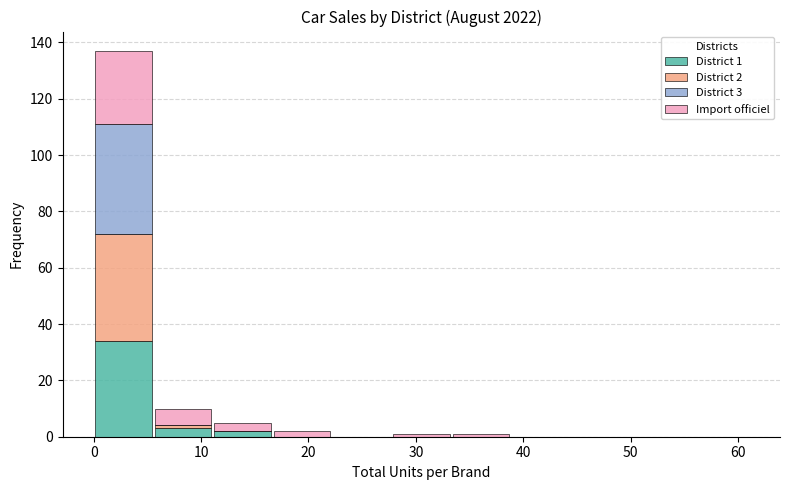

Which range on the x-axis has the tallest stacked bar (by total height)?

0 to 6